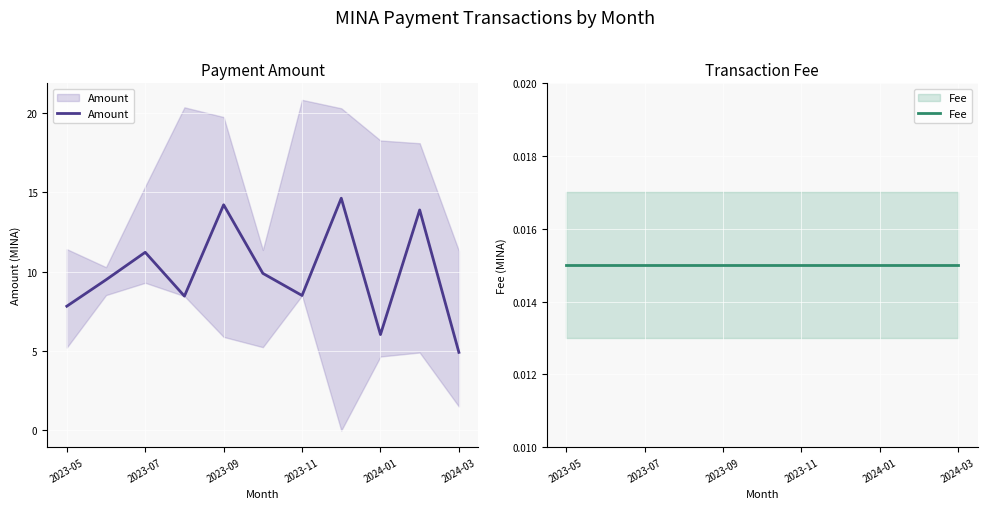

At 7, list the series in order from largest to smallest.

Amount, Fee